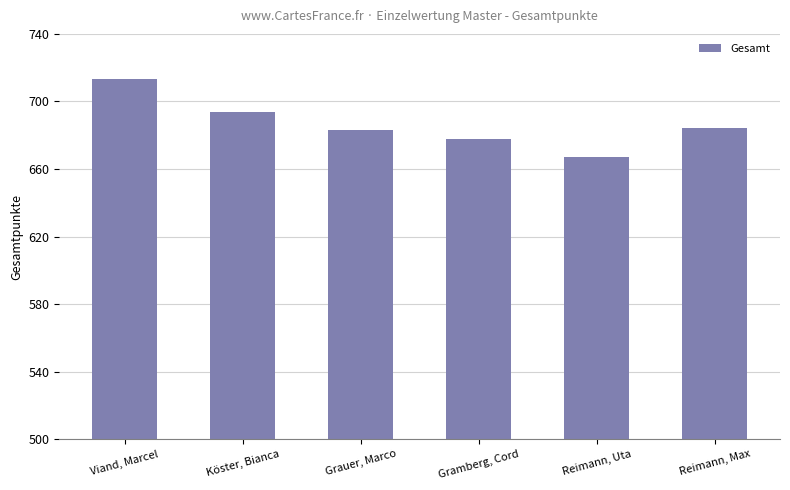

Is it true that the value at Reimann, Uta is 1019?

False